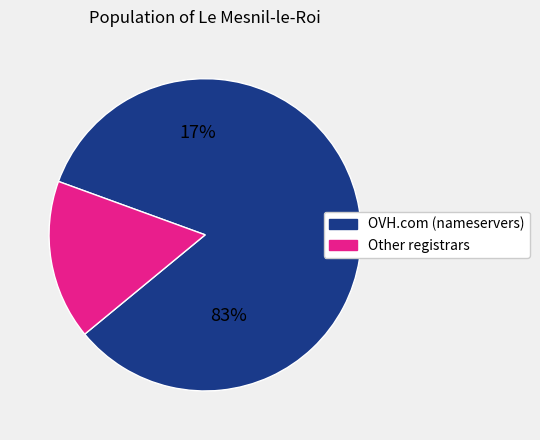

What is the largest slice in the pie chart?

OVH.com